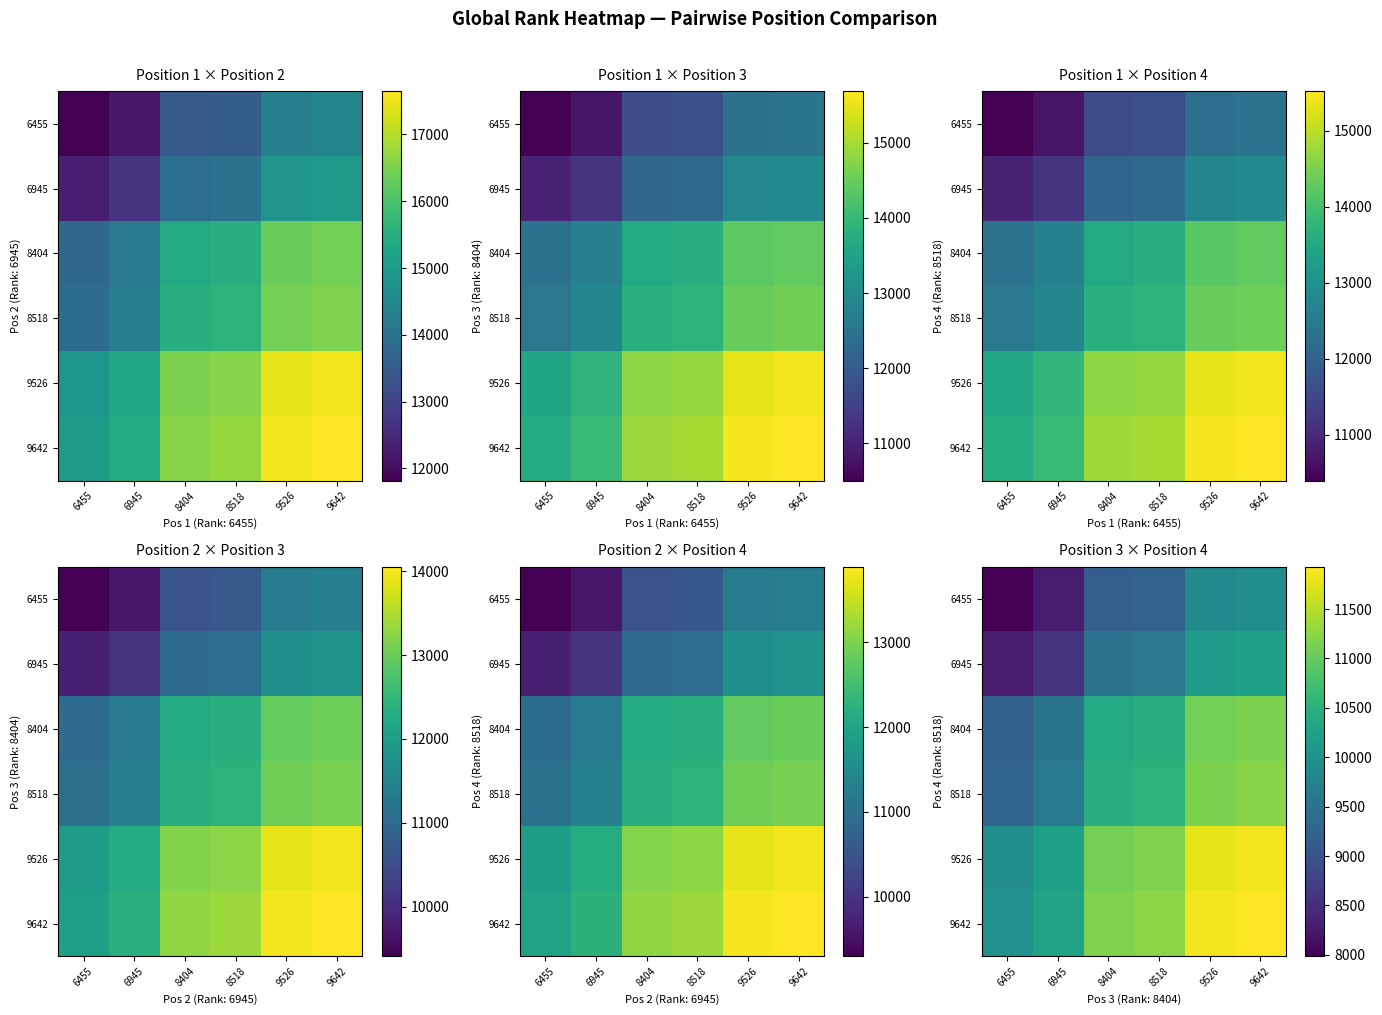

Is it true that 8404 equals 2417.7 at 6455?

False